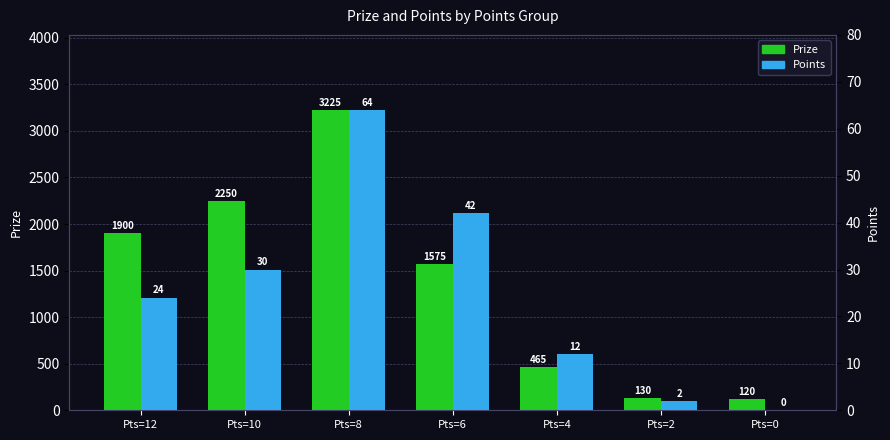

How many positive values does the Points series have?

6